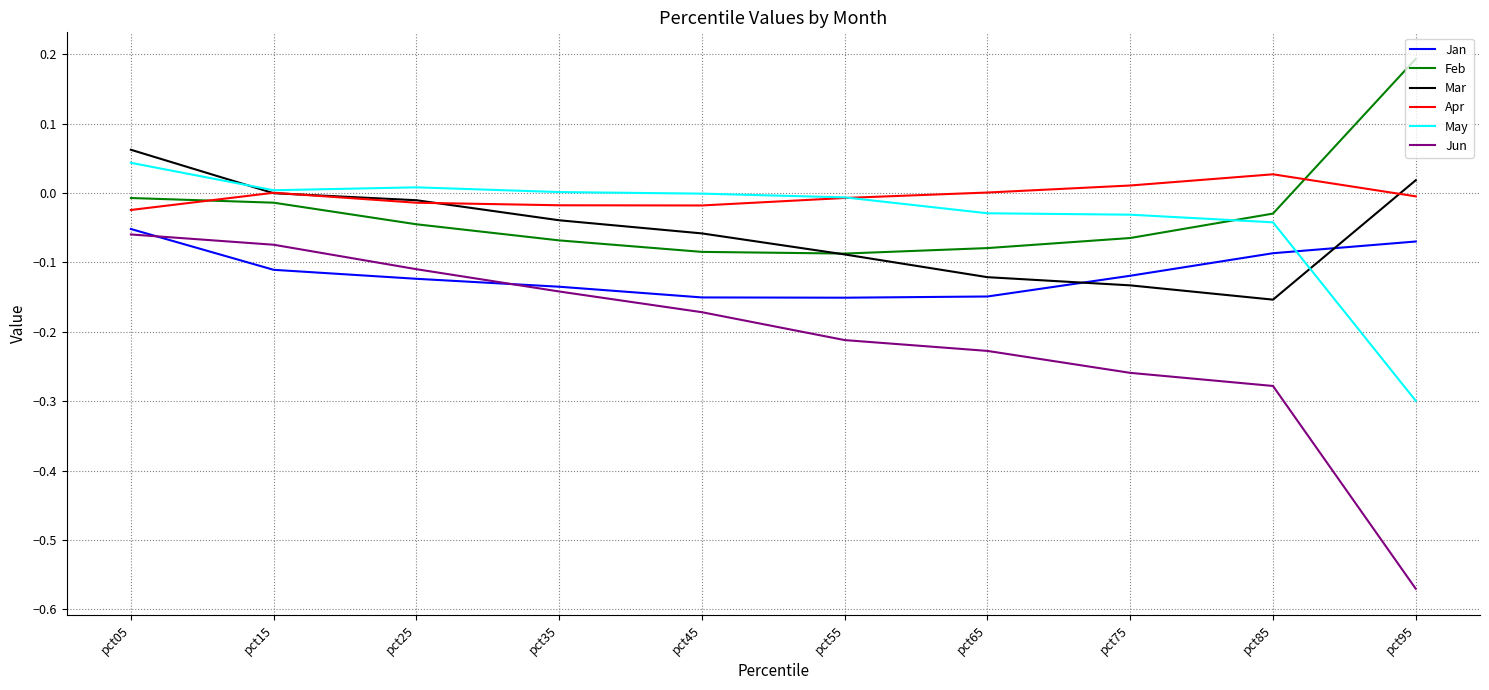

Is this an area chart (filled region under the line)?

No